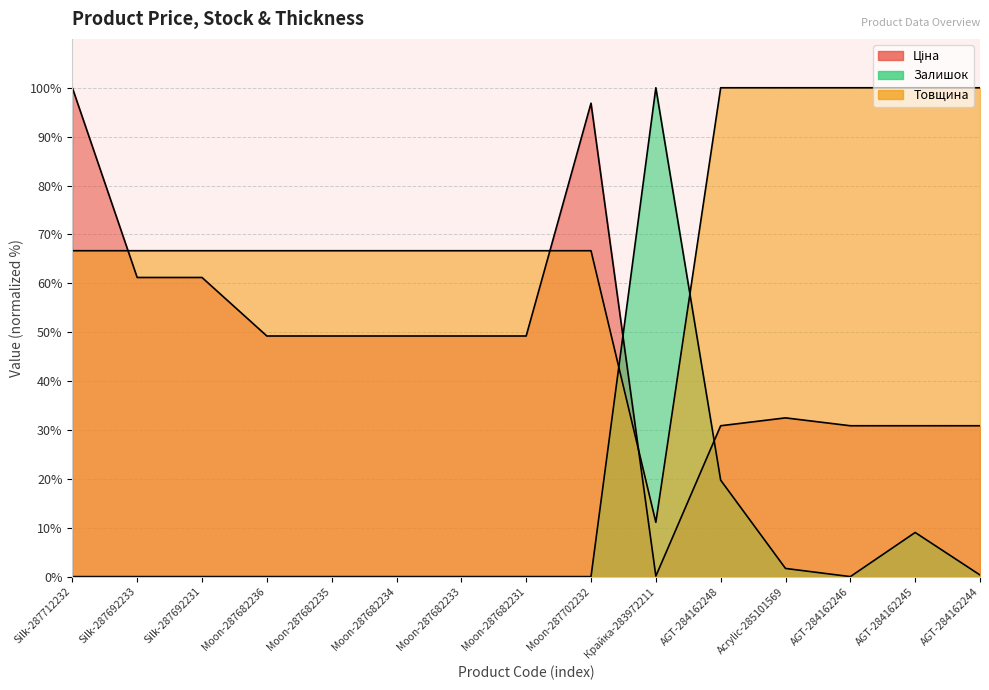

What is the spread (max minus min) of values at Moon-287682233?

66.7